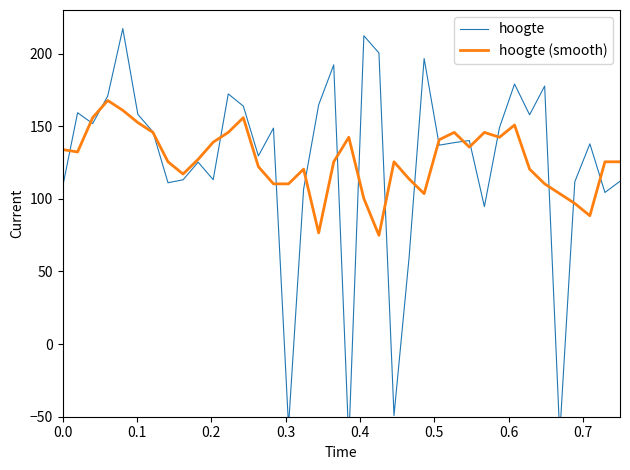

Which series has the largest total across all categories?

hoogte (smooth)